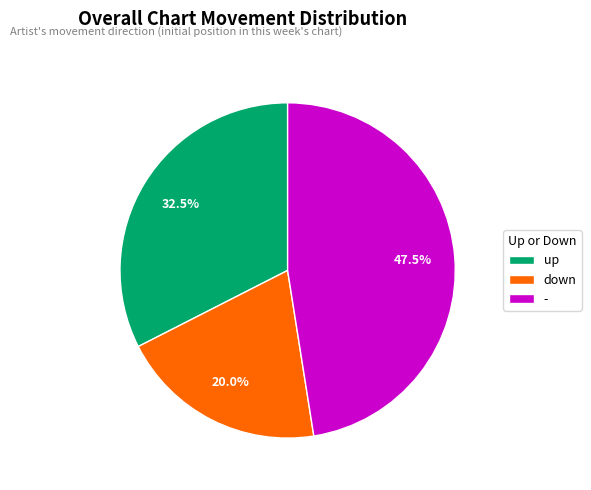

What is the largest slice in the pie chart?

-